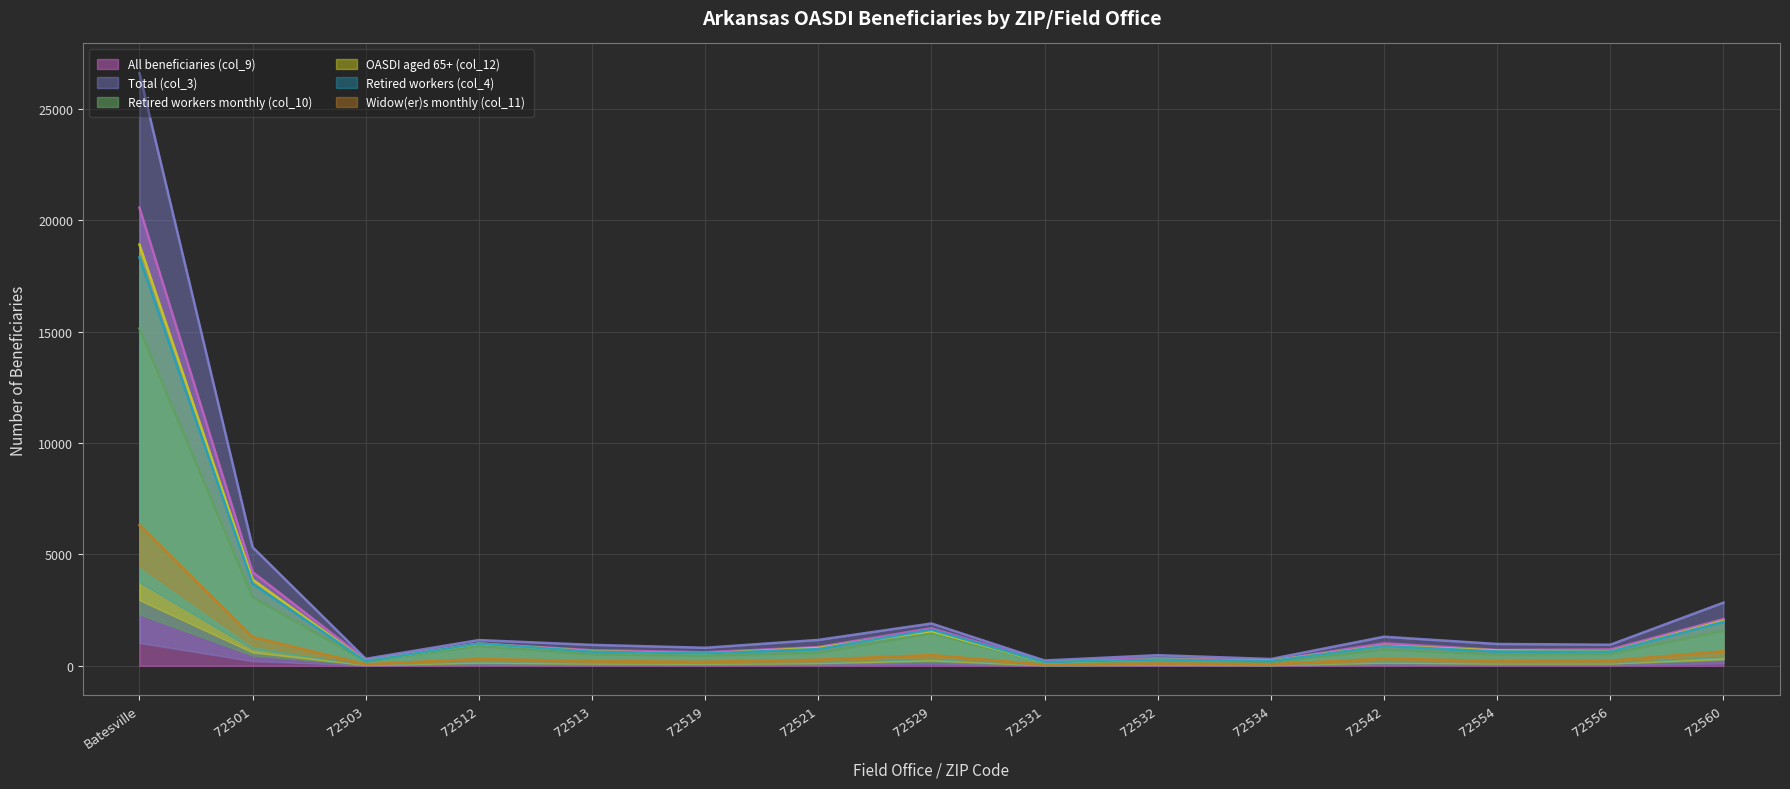

At which label does Retired workers monthly (col_10) first exceed 530?

Batesville